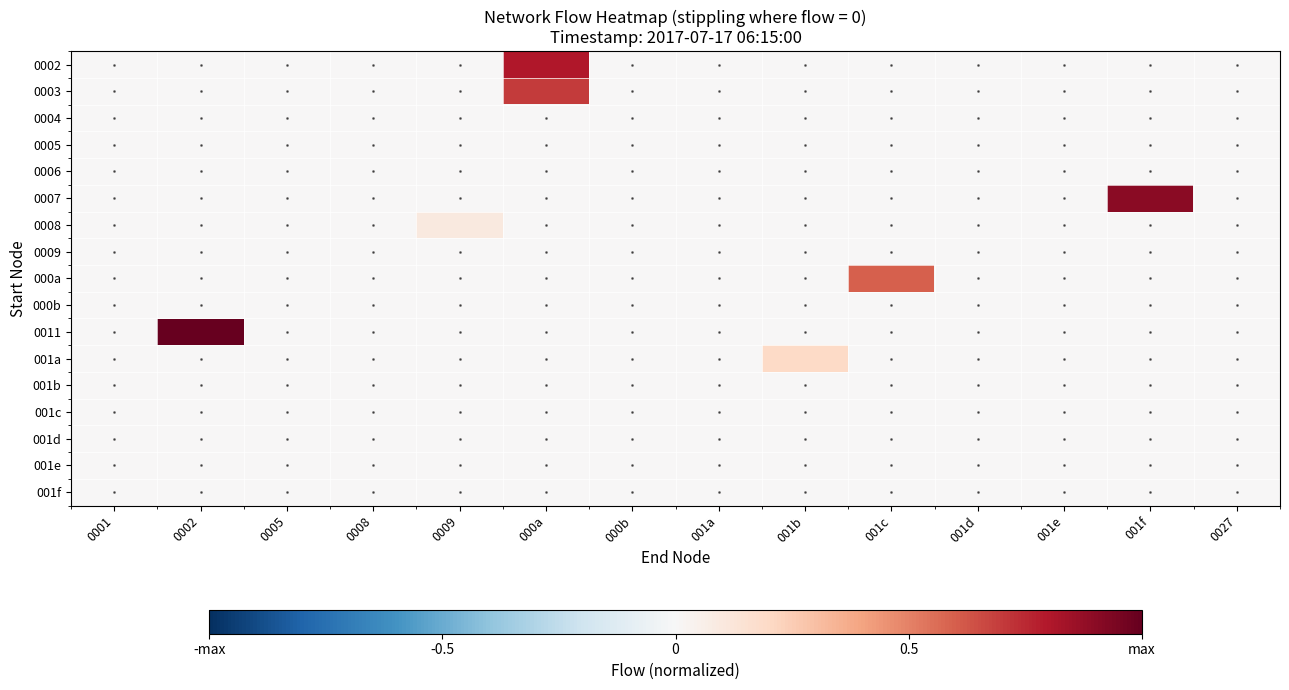

Reading left to right, what are all the values shown in this chart?

0002: 0001=0.0	0002=0.0	0005=0.0	0008=0.0	0009=0.0	000a=0.8	000b=0.0	001a=0.0	001b=0.0	001c=0.0	001d=0.0	001e=0.0	001f=0.0	0027=0.0
0003: 0001=0.0	0002=0.0	0005=0.0	0008=0.0	0009=0.0	000a=0.7	000b=0.0	001a=0.0	001b=0.0	001c=0.0	001d=0.0	001e=0.0	001f=0.0	0027=0.0
0004: 0001=0.0	0002=0.0	0005=0.0	0008=0.0	0009=0.0	000a=0.0	000b=0.0	001a=0.0	001b=0.0	001c=0.0	001d=0.0	001e=0.0	001f=0.0	0027=0.0
0005: 0001=0.0	0002=0.0	0005=0.0	0008=0.0	0009=0.0	000a=0.0	000b=0.0	001a=0.0	001b=0.0	001c=0.0	001d=0.0	001e=0.0	001f=0.0	0027=0.0
0006: 0001=0.0	0002=0.0	0005=0.0	0008=0.0	0009=0.0	000a=0.0	000b=0.0	001a=0.0	001b=0.0	001c=0.0	001d=0.0	001e=0.0	001f=0.0	0027=0.0
0007: 0001=0.0	0002=0.0	0005=0.0	0008=0.0	0009=0.0	000a=0.0	000b=0.0	001a=0.0	001b=0.0	001c=0.0	001d=0.0	001e=0.0	001f=0.9	0027=0.0
0008: 0001=0.0	0002=0.0	0005=0.0	0008=0.0	0009=0.1	000a=0.0	000b=0.0	001a=0.0	001b=0.0	001c=0.0	001d=0.0	001e=0.0	001f=0.0	0027=0.0
0009: 0001=0.0	0002=0.0	0005=0.0	0008=0.0	0009=0.0	000a=0.0	000b=0.0	001a=0.0	001b=0.0	001c=0.0	001d=0.0	001e=0.0	001f=0.0	0027=0.0
000a: 0001=0.0	0002=0.0	0005=0.0	0008=0.0	0009=0.0	000a=0.0	000b=0.0	001a=0.0	001b=0.0	001c=0.6	001d=0.0	001e=0.0	001f=0.0	0027=0.0
000b: 0001=0.0	0002=0.0	0005=0.0	0008=0.0	0009=0.0	000a=0.0	000b=0.0	001a=0.0	001b=0.0	001c=0.0	001d=0.0	001e=0.0	001f=0.0	0027=0.0
0011: 0001=0.0	0002=1.0	0005=0.0	0008=0.0	0009=0.0	000a=0.0	000b=0.0	001a=0.0	001b=0.0	001c=0.0	001d=0.0	001e=0.0	001f=0.0	0027=0.0
001a: 0001=0.0	0002=0.0	0005=0.0	0008=0.0	0009=0.0	000a=0.0	000b=0.0	001a=0.0	001b=0.2	001c=0.0	001d=0.0	001e=0.0	001f=0.0	0027=0.0
001b: 0001=0.0	0002=0.0	0005=0.0	0008=0.0	0009=0.0	000a=0.0	000b=0.0	001a=0.0	001b=0.0	001c=0.0	001d=0.0	001e=0.0	001f=0.0	0027=0.0
001c: 0001=0.0	0002=0.0	0005=0.0	0008=0.0	0009=0.0	000a=0.0	000b=0.0	001a=0.0	001b=0.0	001c=0.0	001d=0.0	001e=0.0	001f=0.0	0027=0.0
001d: 0001=0.0	0002=0.0	0005=0.0	0008=0.0	0009=0.0	000a=0.0	000b=0.0	001a=0.0	001b=0.0	001c=0.0	001d=0.0	001e=0.0	001f=0.0	0027=0.0
001e: 0001=0.0	0002=0.0	0005=0.0	0008=0.0	0009=0.0	000a=0.0	000b=0.0	001a=0.0	001b=0.0	001c=0.0	001d=0.0	001e=0.0	001f=0.0	0027=0.0
001f: 0001=0.0	0002=0.0	0005=0.0	0008=0.0	0009=0.0	000a=0.0	000b=0.0	001a=0.0	001b=0.0	001c=0.0	001d=0.0	001e=0.0	001f=0.0	0027=0.0